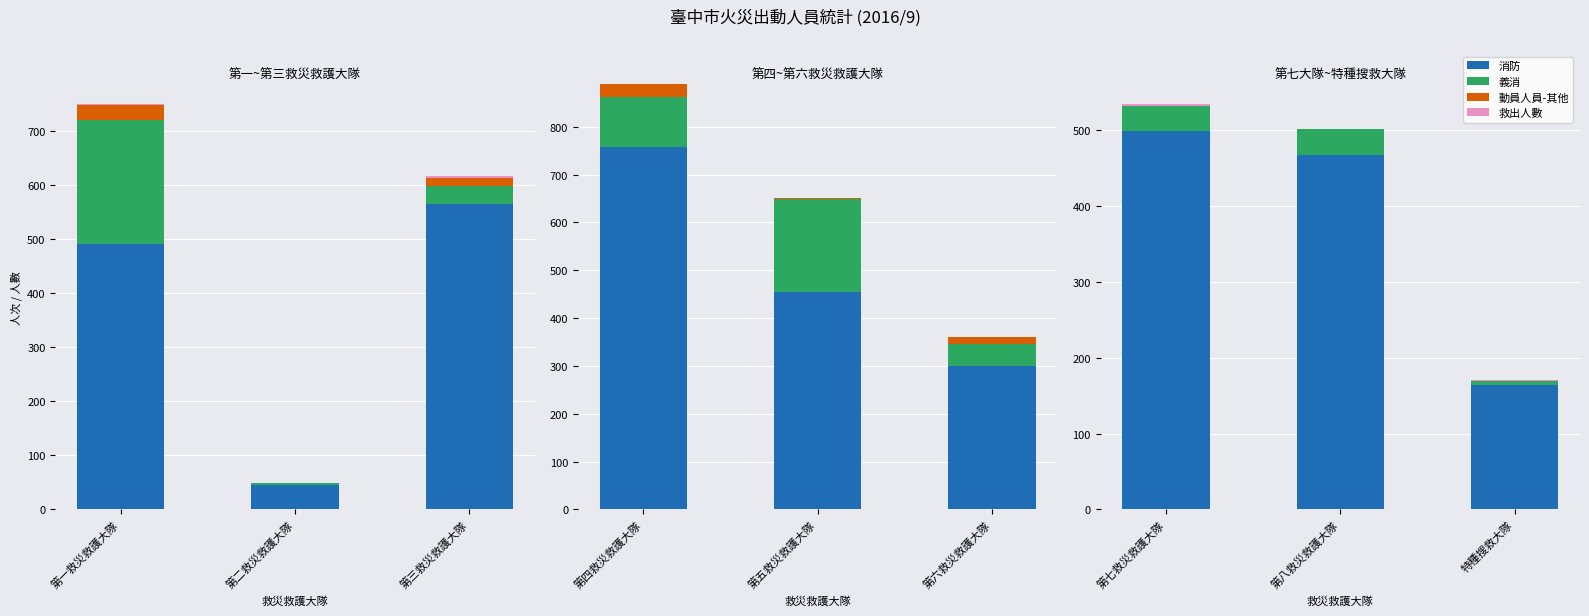

Which series has the largest range (max minus min)?

消防